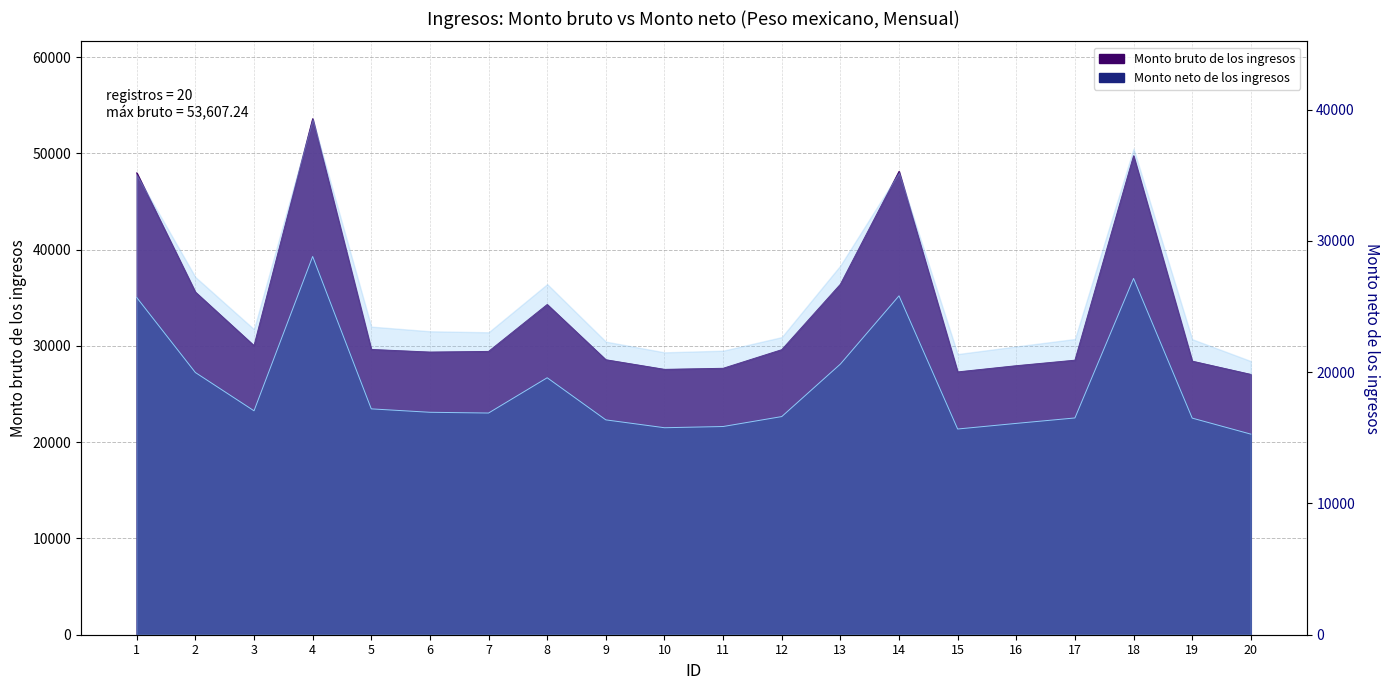

Reading left to right, list all the values displayed in this chart.

Monto bruto de los ingresos: 47985.2	35597.0	30030.9	53607.2	29636.7	29365.9	29433.5	34307.0	28568.1	27568.8	27679.6	29613.1	36408.3	48135.0	27303.4	27948.6	28521.8	49761.0	28422.5	27045.0
Monto neto de los ingresos: 35032.2	27242.0	23265.5	39297.5	23465.3	23110.9	23033.3	26698.6	22322.5	21505.9	21632.0	22664.4	28118.5	35210.0	21373.1	21956.5	22521.8	37018.4	22505.3	20840.9